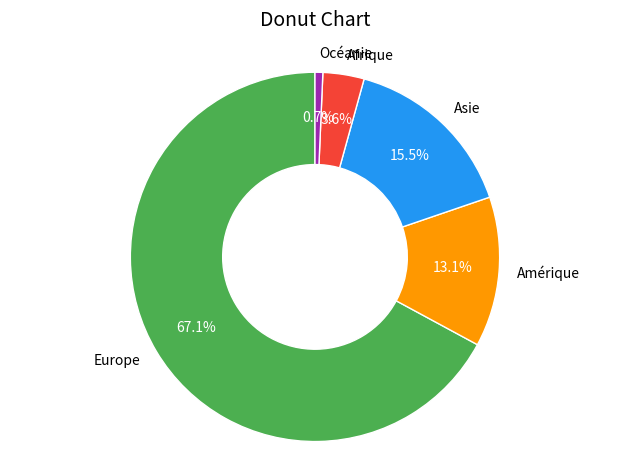

Which slice is the largest?

Europe